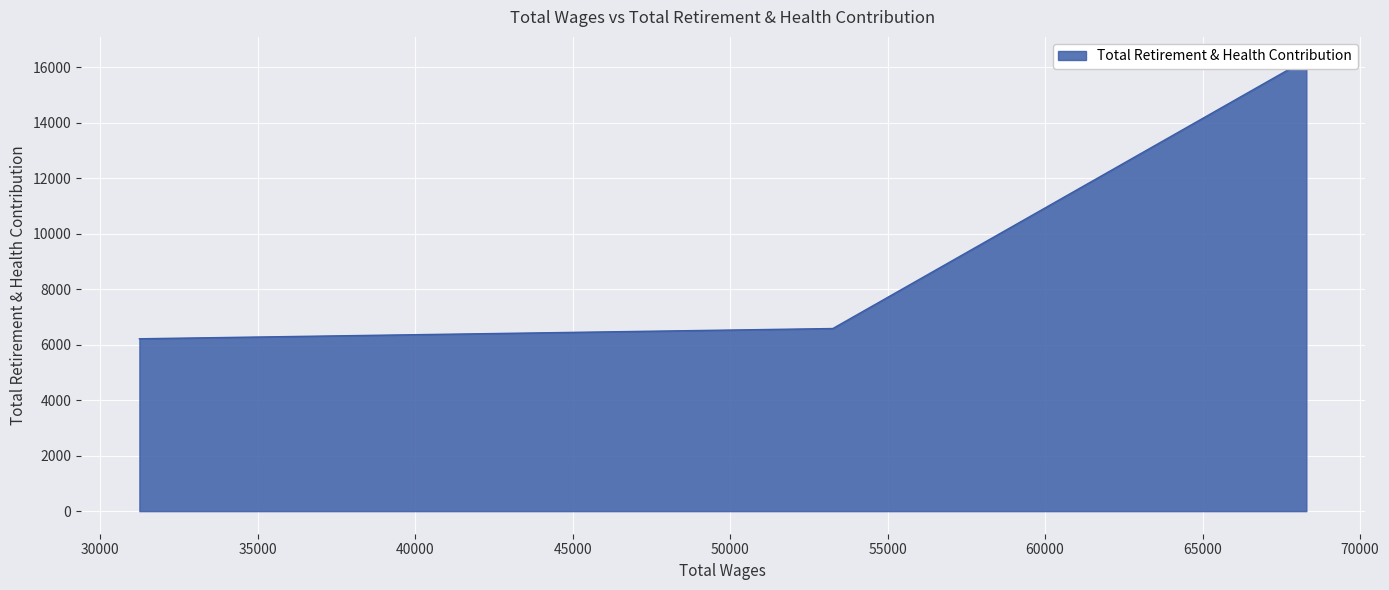

List the labels in order of value, largest first.

68298.0, 53260.0, 31239.0